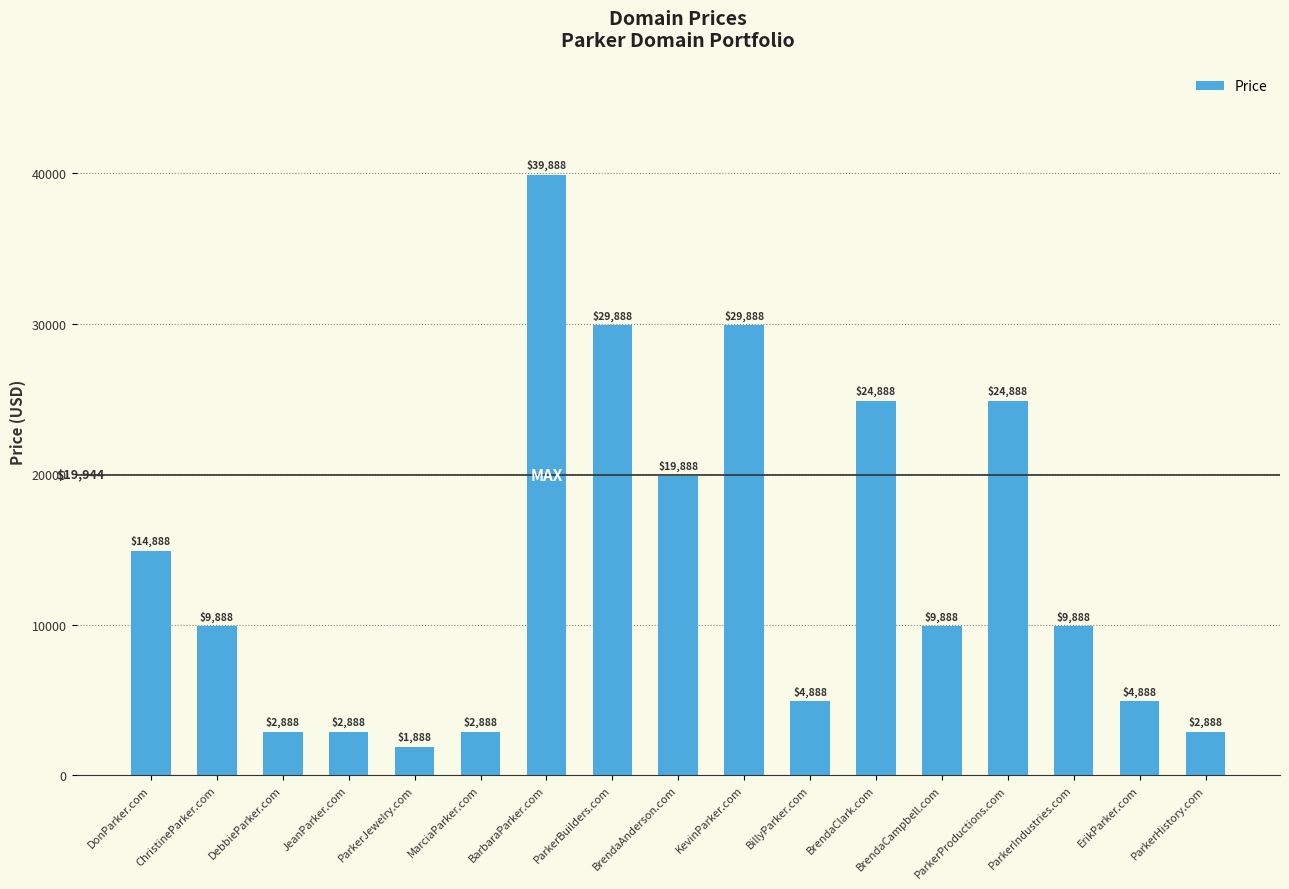

What value does the data have at DonParker.com, to the nearest 50?

14900